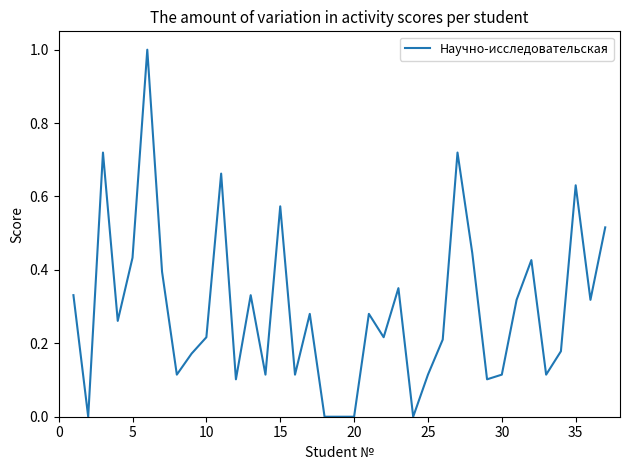

What is the greatest value displayed?

1.0